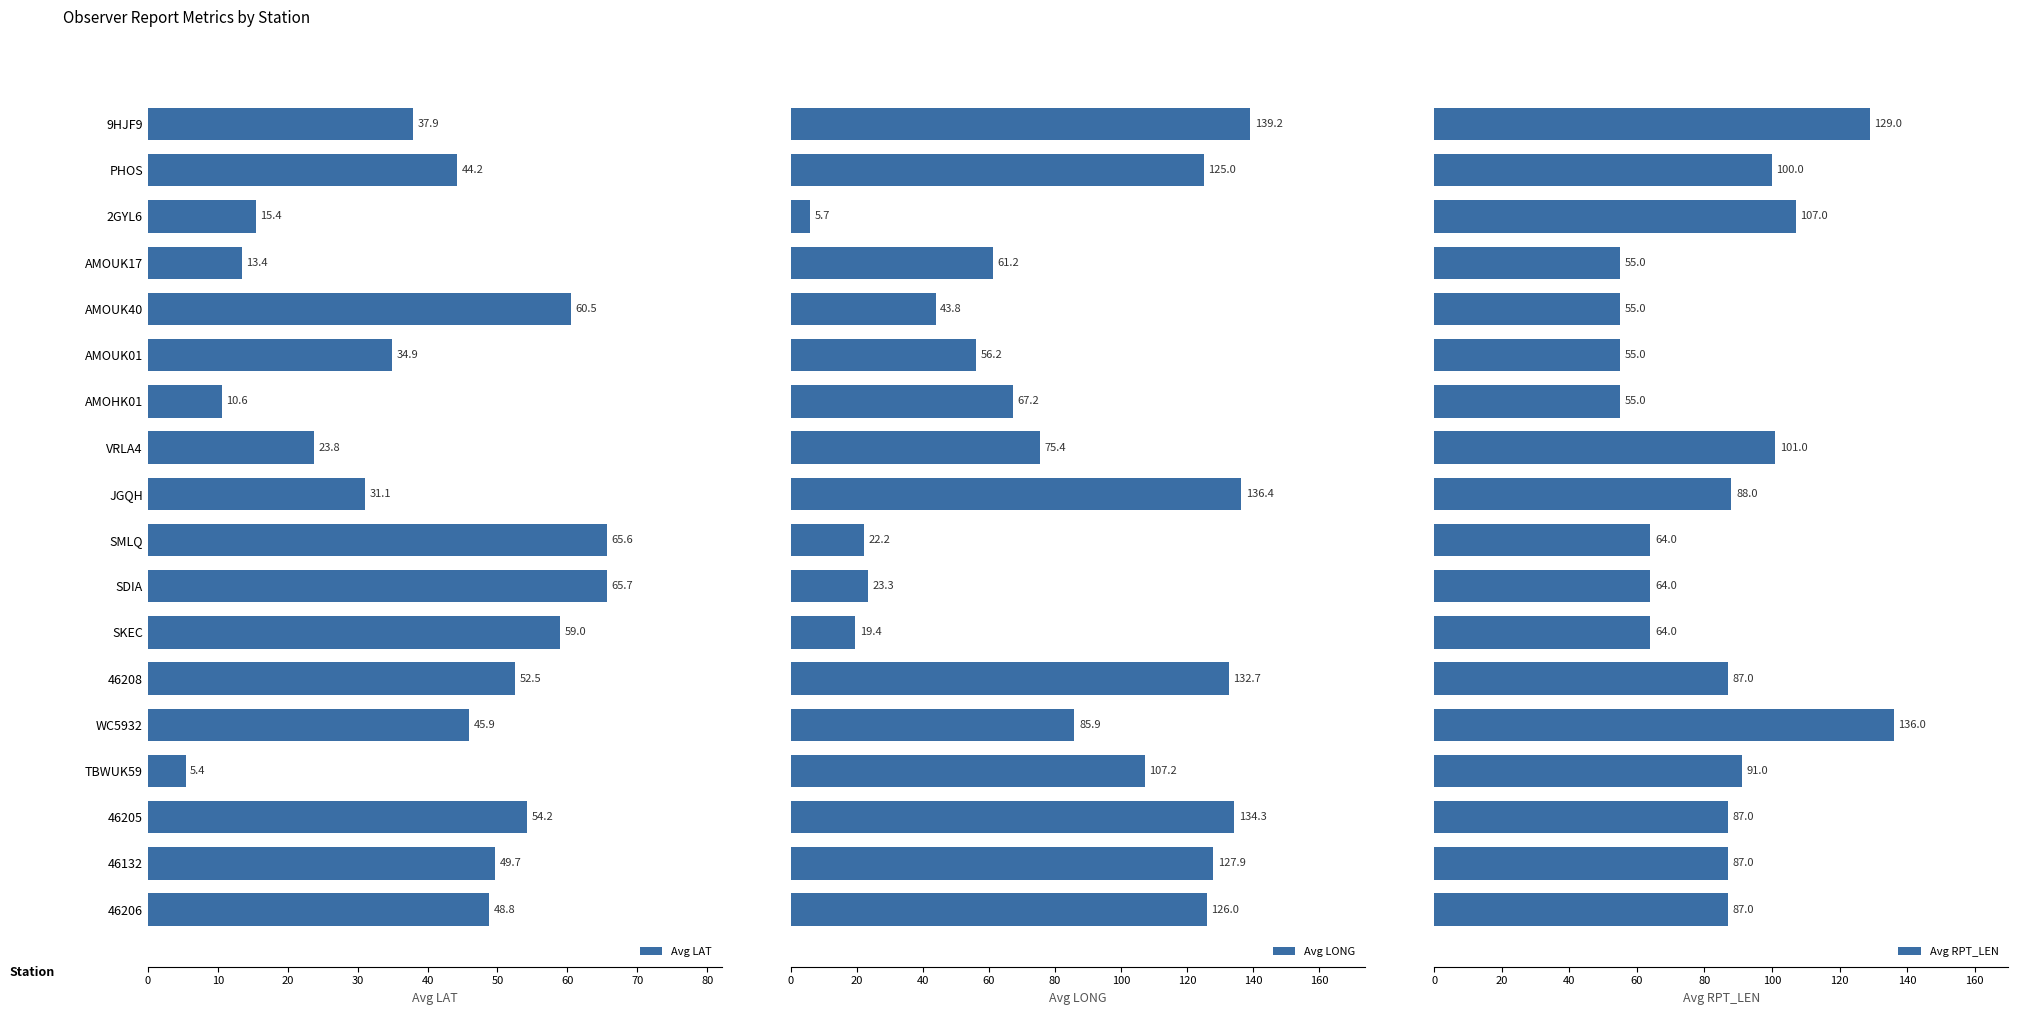

Rank the categories by Avg LAT value from lowest to highest.

TBWUK59, AMOHK01, AMOUK17, 2GYL6, VRLA4, JGQH, AMOUK01, 9HJF9, PHOS, WC5932, 46206, 46132, 46208, 46205, SKEC, AMOUK40, SMLQ, SDIA